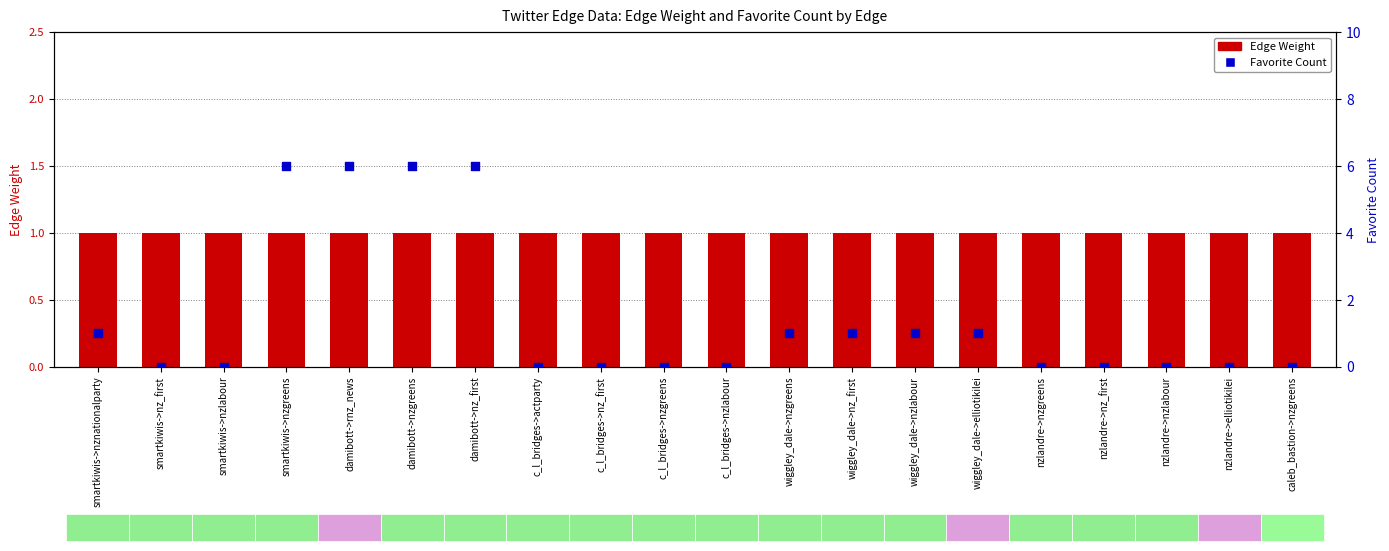

Which series has the largest total across all categories?

Favorite Count